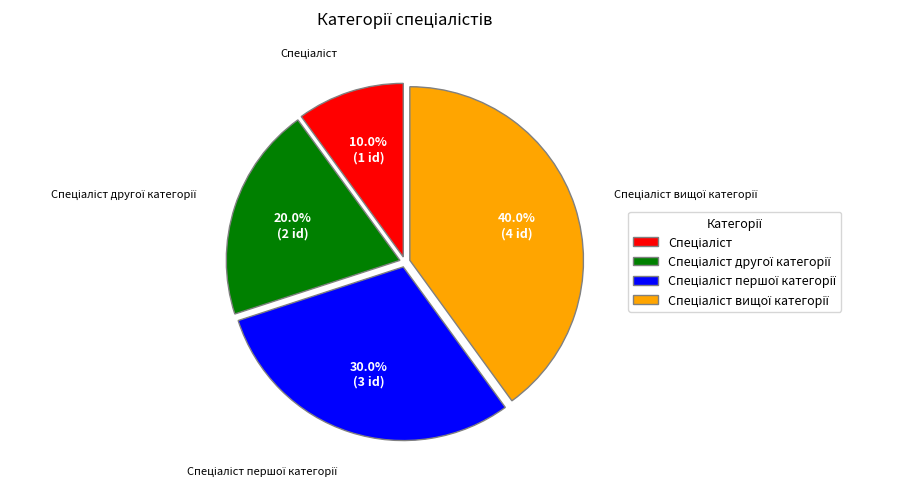

To the nearest percent, what is the difference between the largest and smallest slice percentages?

30%